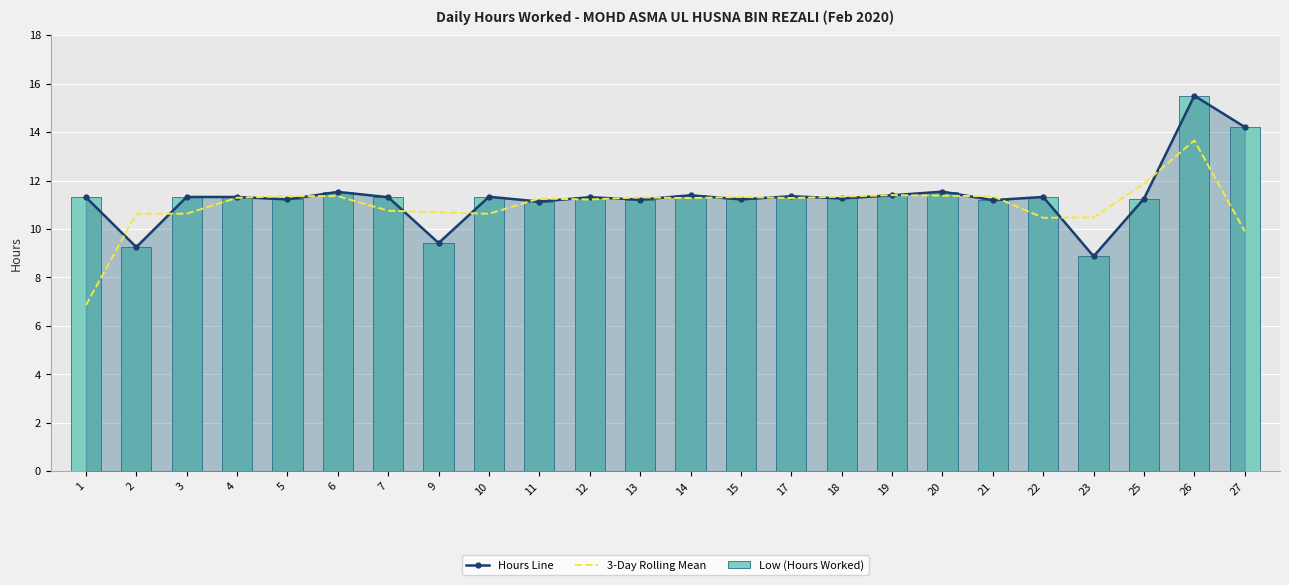

Which label corresponds to the smallest value in the chart?

1